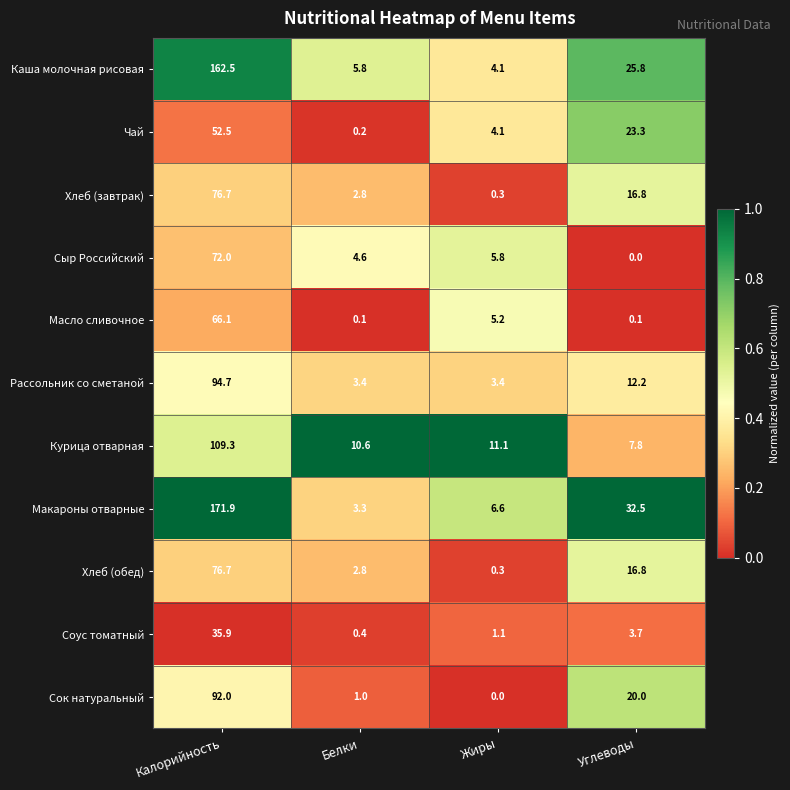

List the labels in order of Макароны отварные value, largest first.

Калорийность, Углеводы, Жиры, Белки